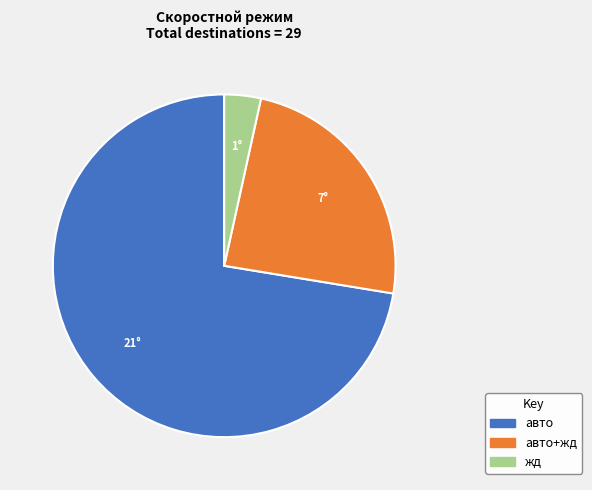

Rank the categories by value from highest to lowest.

авто, авто+жд, жд